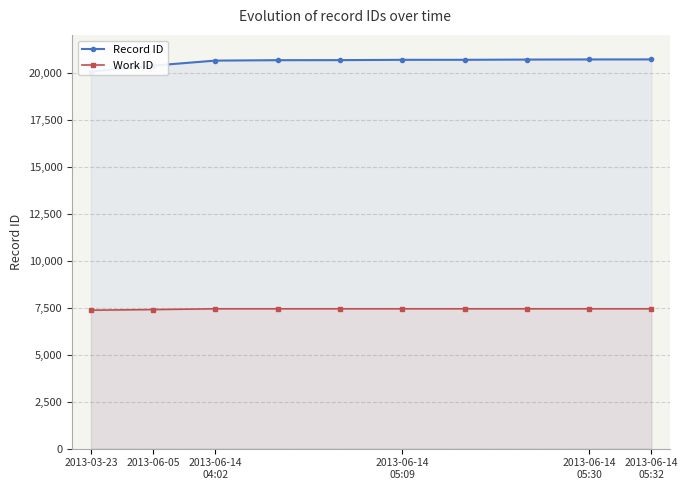

How many values in the Work ID series are below 7439?

2